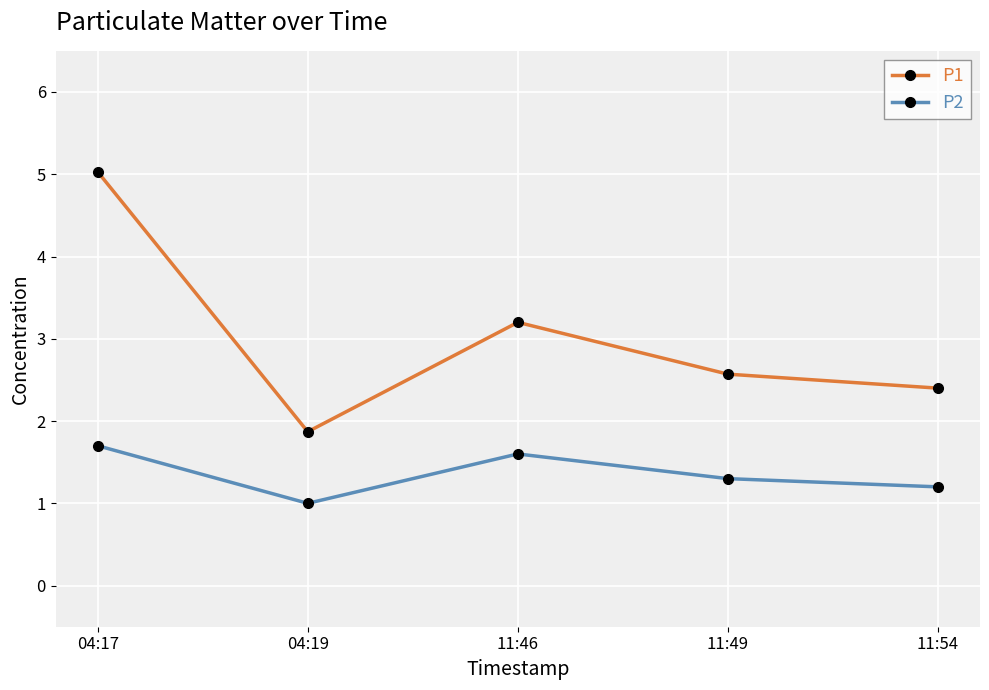

At how many categories does at least one series exceed 3?

2